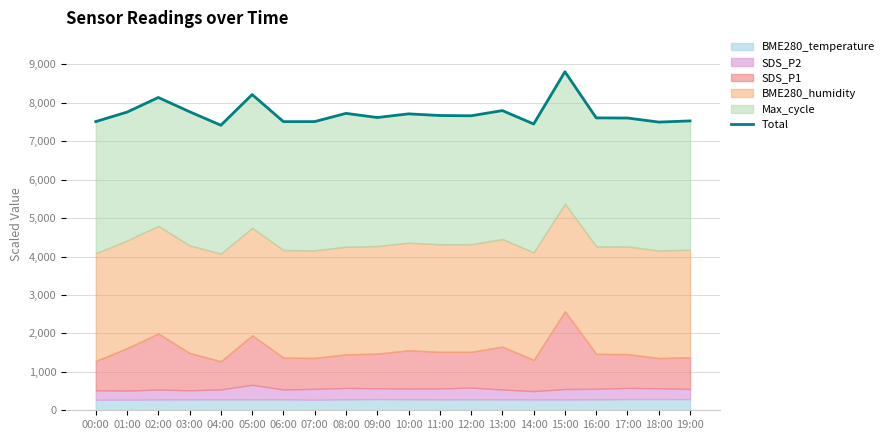

Rank the categories by value from lowest to highest.

04:00, 14:00, 18:00, 06:00, 07:00, 00:00, 19:00, 17:00, 16:00, 09:00, 12:00, 11:00, 10:00, 08:00, 01:00, 03:00, 13:00, 02:00, 05:00, 15:00